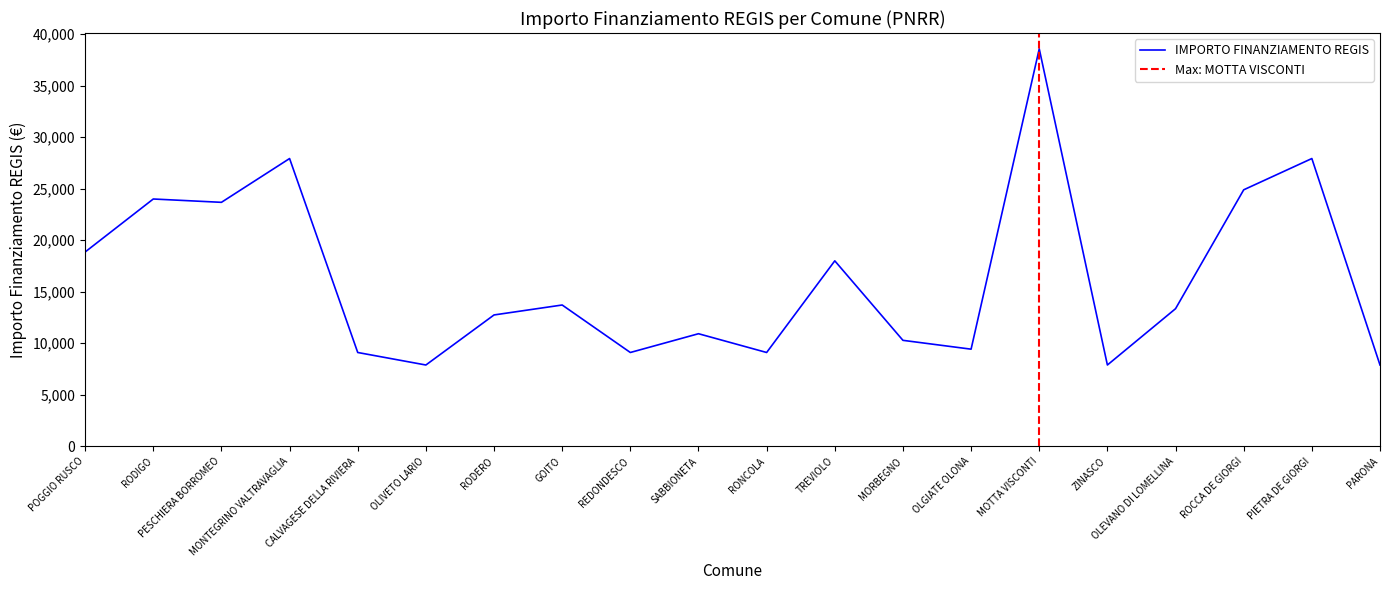

Reading left to right, list all the values displayed in this chart.

18854	23996	23673	27922	9105	7891	12747	13712	9105	10926	9105	17997	10284	9427	38565	7891	13354	24887	27922	7891